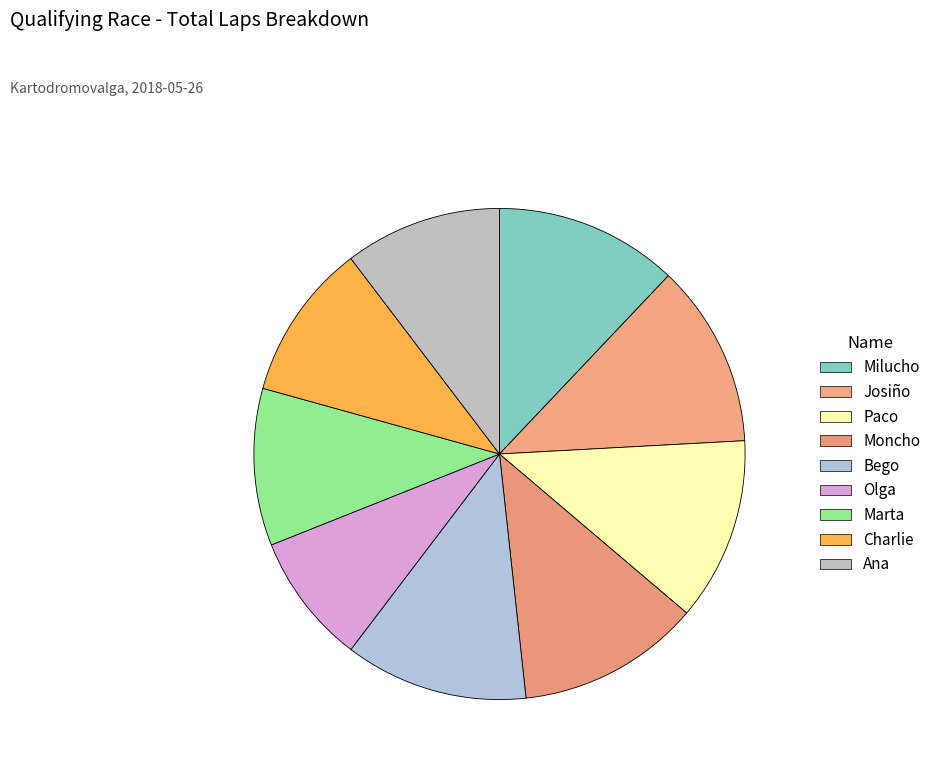

Is it true that Ana is 10% of the pie?

True